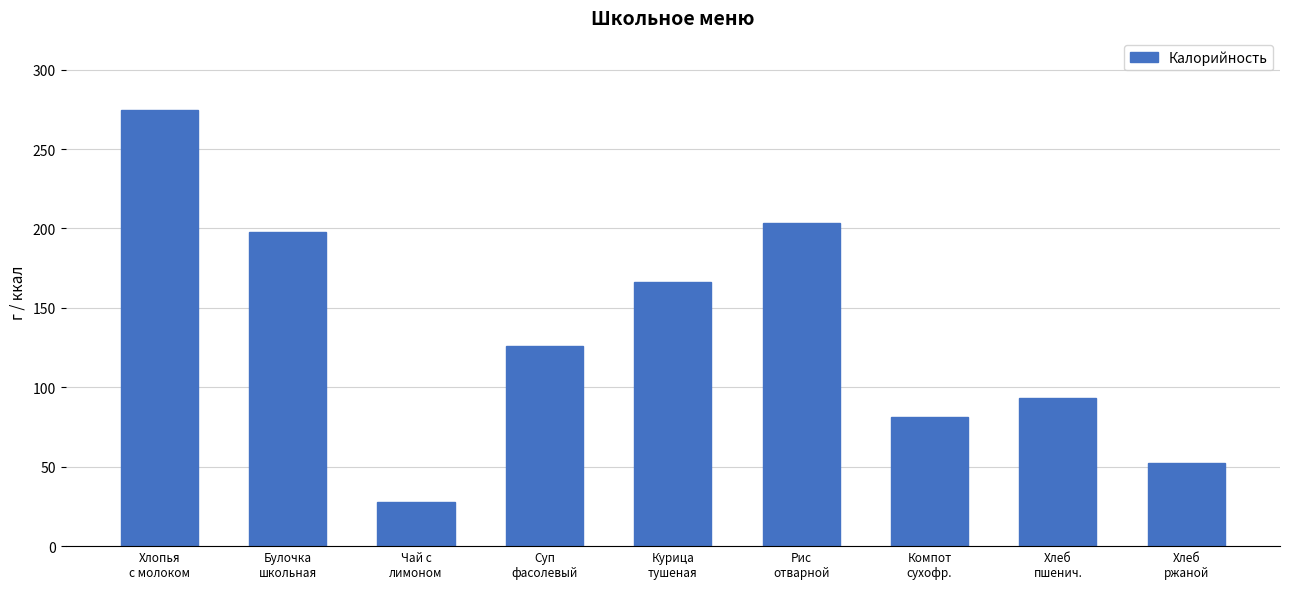

What is the difference between the maximum and minimum values?

246.8